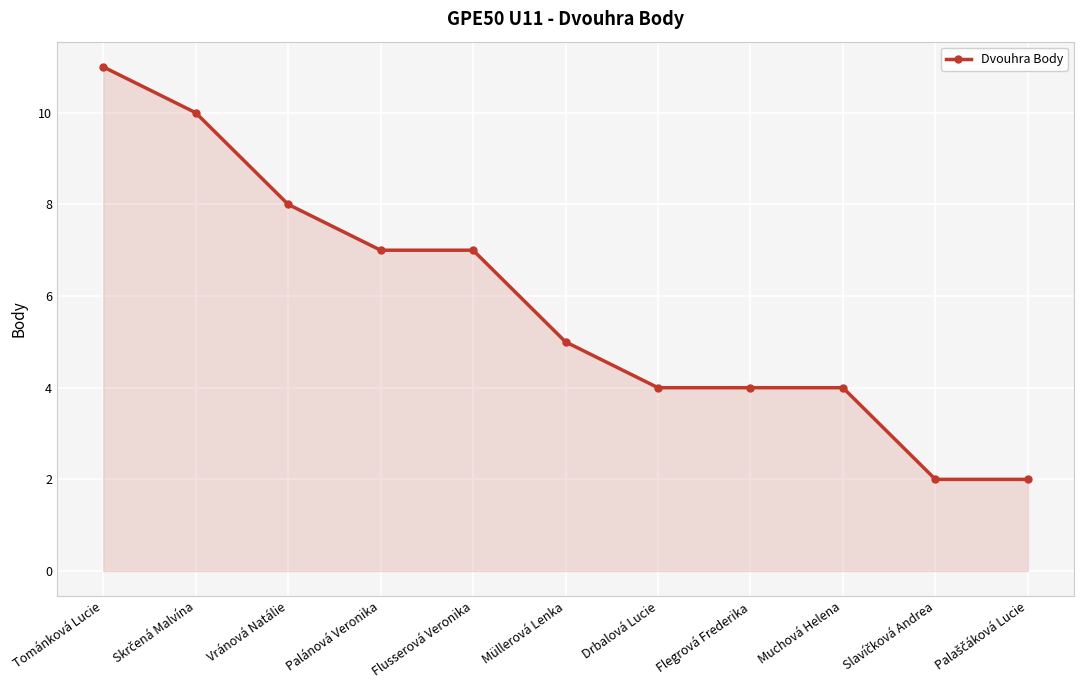

Reading right to left, what are all the values shown in this chart?

2	2	4	4	4	5	7	7	8	10	11